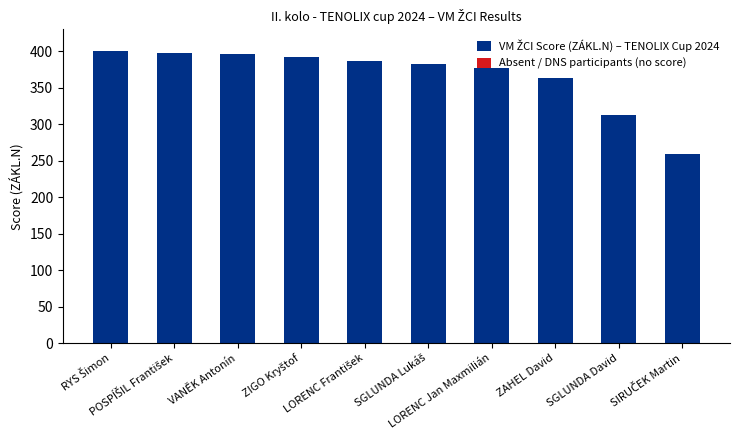

What is the difference between the VM ŽCI Score (ZÁKL.N) – TENOLIX Cup 2024 values at SGLUNDA Lukáš and SIRUČEK Martin?

123.0